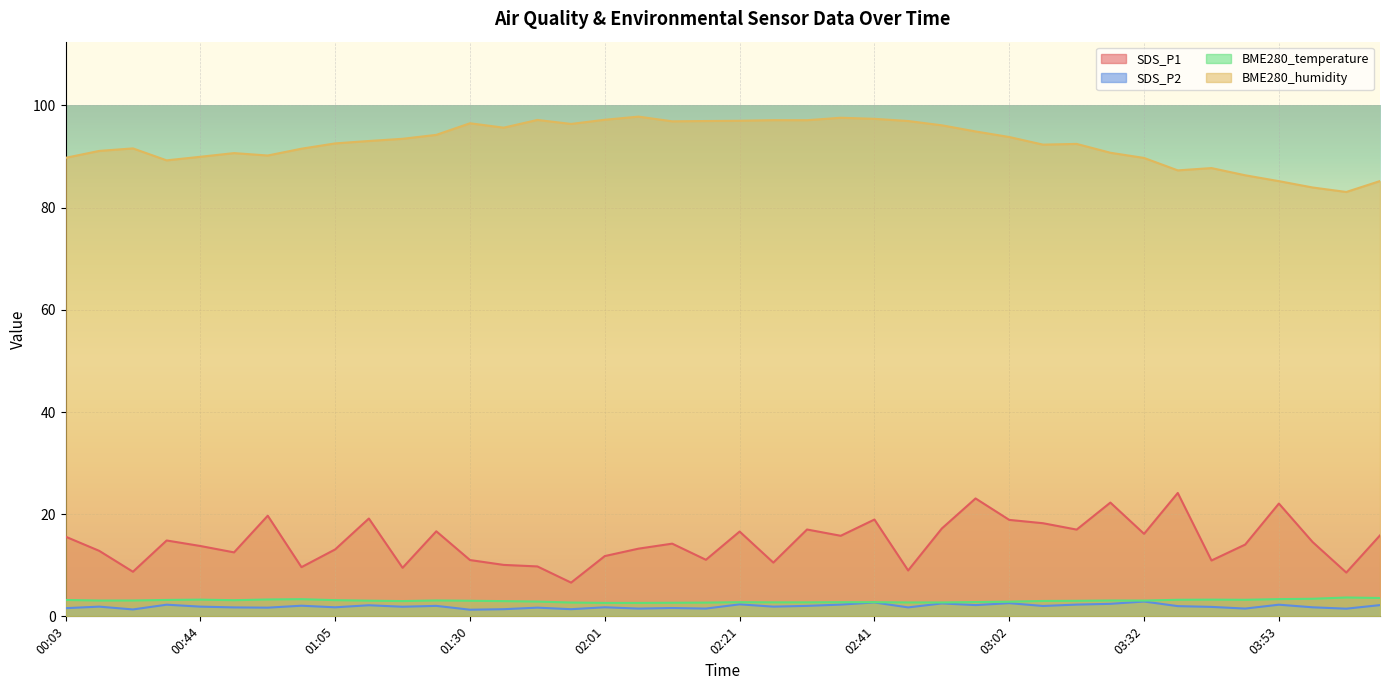

Reading left to right, transcribe all the data shown in this chart.

SDS_P1: 00:03=15.6	00:08=12.8	00:13=8.7	00:39=14.8	00:44=13.8	00:49=12.5	00:55=19.7	01:00=9.6	01:05=13.1	01:10=19.1	01:15=9.5	01:25=16.6	01:30=11.0	01:35=10.1	01:40=9.8	01:56=6.6	02:01=11.8	02:06=13.2	02:11=14.2	02:16=11.1	02:21=16.6	02:26=10.5	02:31=17.0	02:36=15.8	02:41=18.9	02:47=9.0	02:52=17.2	02:57=23.1	03:02=18.9	03:07=18.2	03:12=17.0	03:22=22.3	03:32=16.1	03:38=24.1	03:43=10.9	03:48=14.1	03:53=22.1	03:58=14.6	04:13=8.6	04:18=15.8
SDS_P2: 00:03=1.6	00:08=1.9	00:13=1.4	00:39=2.3	00:44=1.9	00:49=1.8	00:55=1.7	01:00=2.1	01:05=1.8	01:10=2.2	01:15=1.9	01:25=2.0	01:30=1.3	01:35=1.4	01:40=1.7	01:56=1.4	02:01=1.8	02:06=1.5	02:11=1.6	02:16=1.5	02:21=2.4	02:26=1.9	02:31=2.0	02:36=2.3	02:41=2.7	02:47=1.8	02:52=2.5	02:57=2.2	03:02=2.6	03:07=2.0	03:12=2.3	03:22=2.5	03:32=2.9	03:38=2.0	03:43=1.9	03:48=1.5	03:53=2.3	03:58=1.8	04:13=1.5	04:18=2.2
BME280_temperature: 00:03=3.2	00:08=3.1	00:13=3.1	00:39=3.2	00:44=3.3	00:49=3.2	00:55=3.3	01:00=3.4	01:05=3.2	01:10=3.1	01:15=3.0	01:25=3.1	01:30=3.0	01:35=3.0	01:40=2.9	01:56=2.7	02:01=2.6	02:06=2.6	02:11=2.7	02:16=2.7	02:21=2.8	02:26=2.7	02:31=2.7	02:36=2.8	02:41=2.8	02:47=2.7	02:52=2.7	02:57=2.8	03:02=2.9	03:07=3.0	03:12=3.0	03:22=3.1	03:32=3.1	03:38=3.2	03:43=3.3	03:48=3.2	03:53=3.4	03:58=3.4	04:13=3.7	04:18=3.6
BME280_humidity: 00:03=89.8	00:08=91.1	00:13=91.6	00:39=89.3	00:44=90.0	00:49=90.7	00:55=90.2	01:00=91.5	01:05=92.6	01:10=93.0	01:15=93.5	01:25=94.2	01:30=96.5	01:35=95.7	01:40=97.2	01:56=96.4	02:01=97.2	02:06=97.8	02:11=96.9	02:16=97.0	02:21=97.0	02:26=97.1	02:31=97.1	02:36=97.6	02:41=97.4	02:47=97.0	02:52=96.1	02:57=94.9	03:02=93.8	03:07=92.3	03:12=92.5	03:22=90.8	03:32=89.7	03:38=87.3	03:43=87.8	03:48=86.3	03:53=85.2	03:58=84.0	04:13=83.1	04:18=85.2